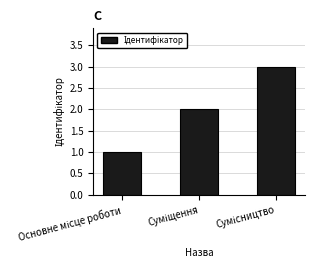

What is the greatest value displayed?

3